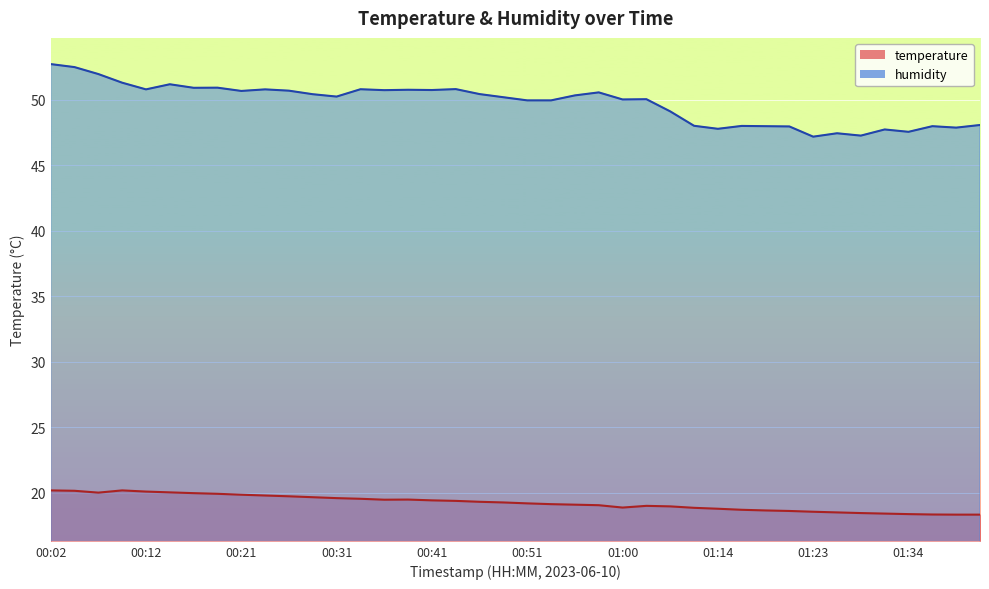

Which category has the lowest value in the temperature series?

01:39